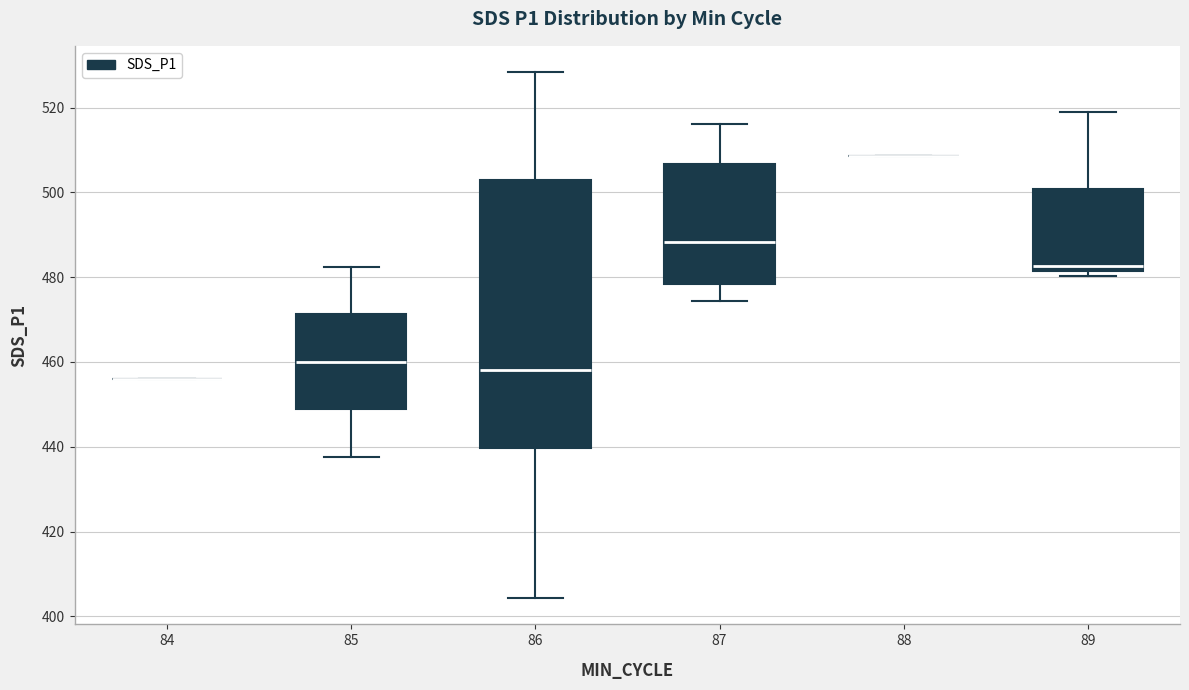

Comparing the boxes themselves (not the whiskers), which one is the tallest?

86